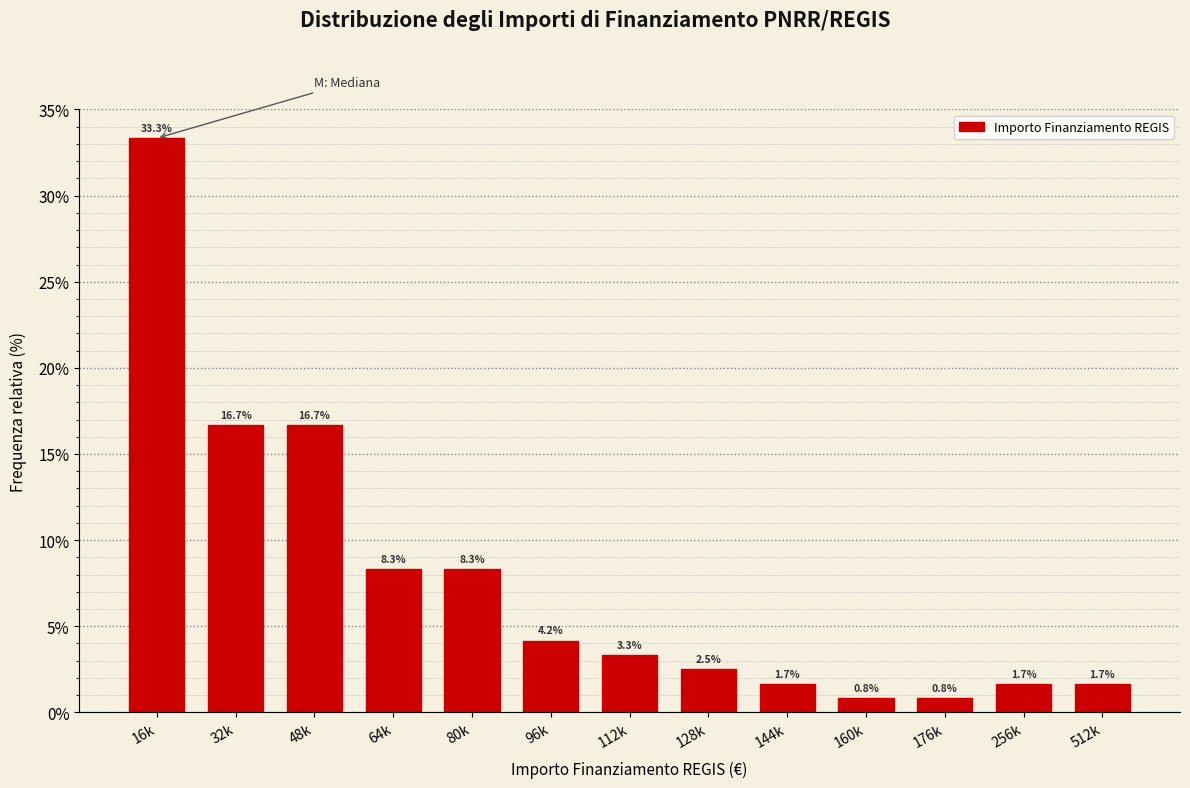

Reading left to right, list all the values displayed in this chart.

16k=33.3	32k=16.7	48k=16.7	64k=8.3	80k=8.3	96k=4.2	112k=3.3	128k=2.5	144k=1.7	160k=0.8	176k=0.8	256k=1.7	512k=1.7